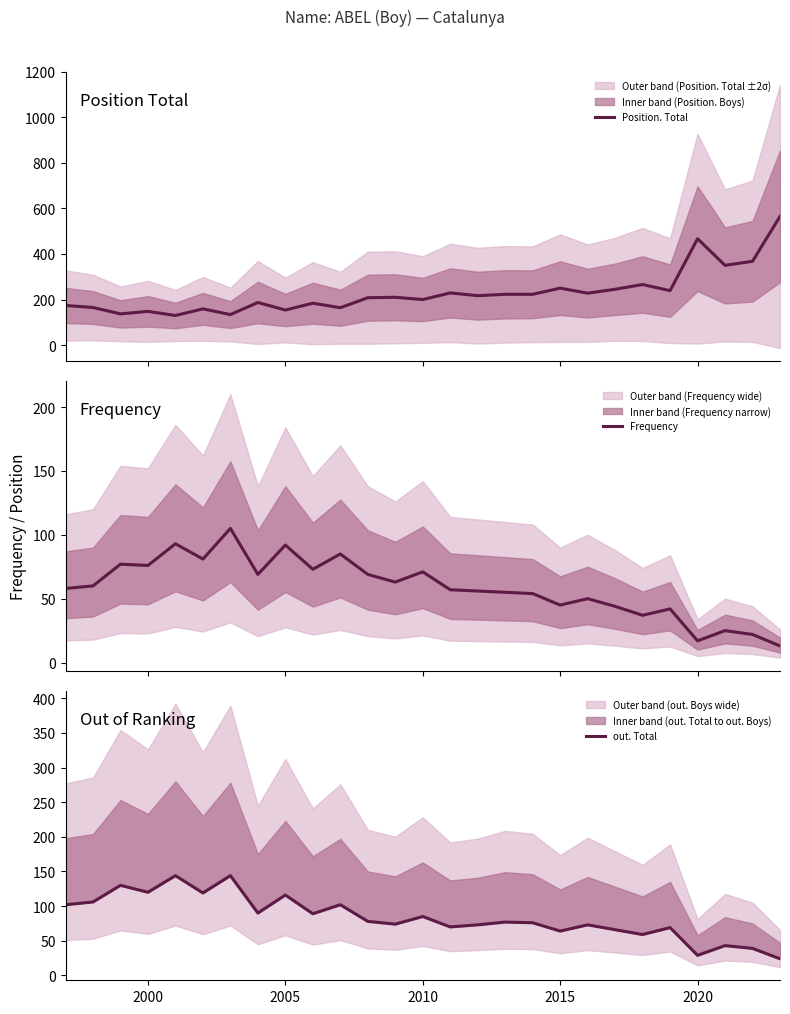

What is the difference between the maximum and second lowest values in the Position. Total series?

431